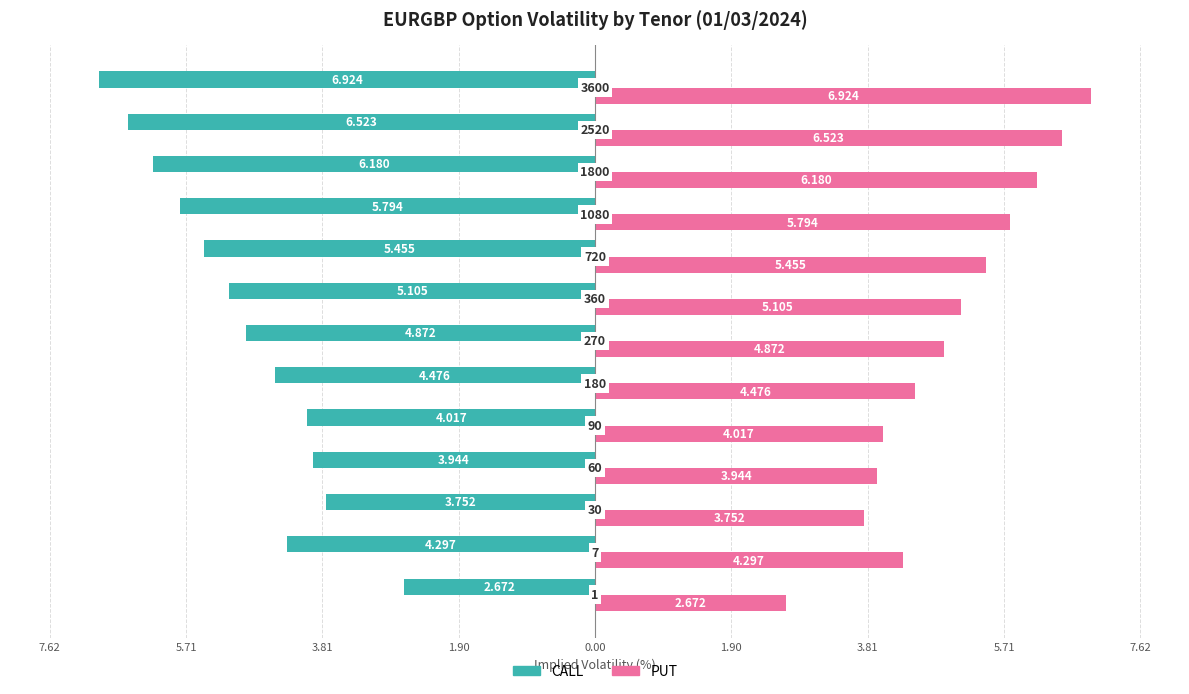

What are all the series names shown in the legend?

CALL, PUT